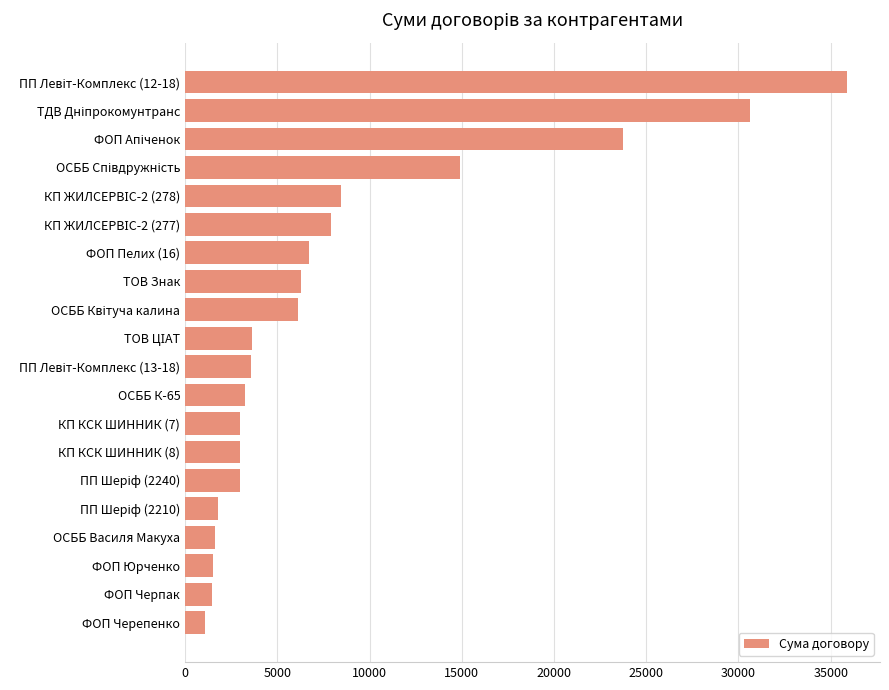

What is the smallest value displayed?

1080.0